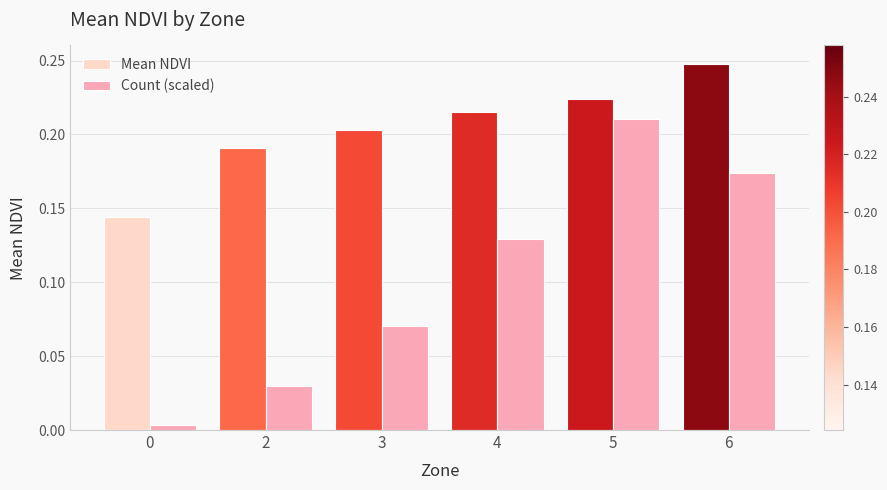

At which label does Count (scaled) reach its peak?

5